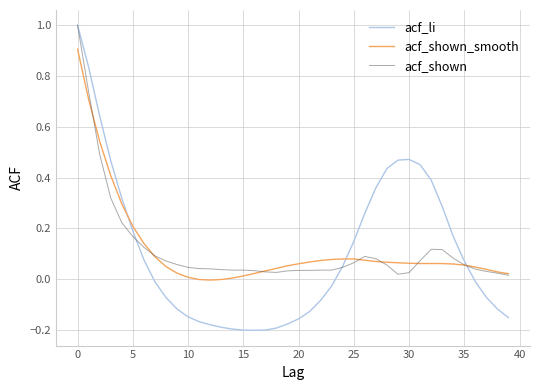

True or false: acf_li and acf_shown_smooth intersect in this chart.

True